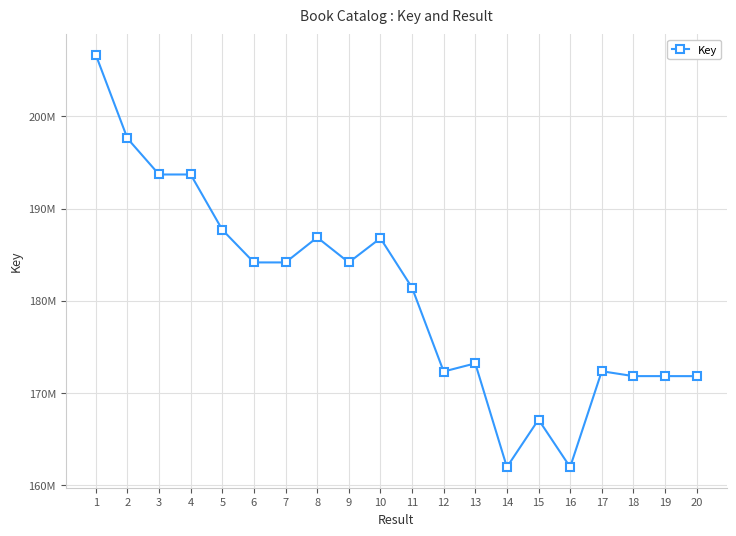

Where is the data nearest to the value 184320409?

7